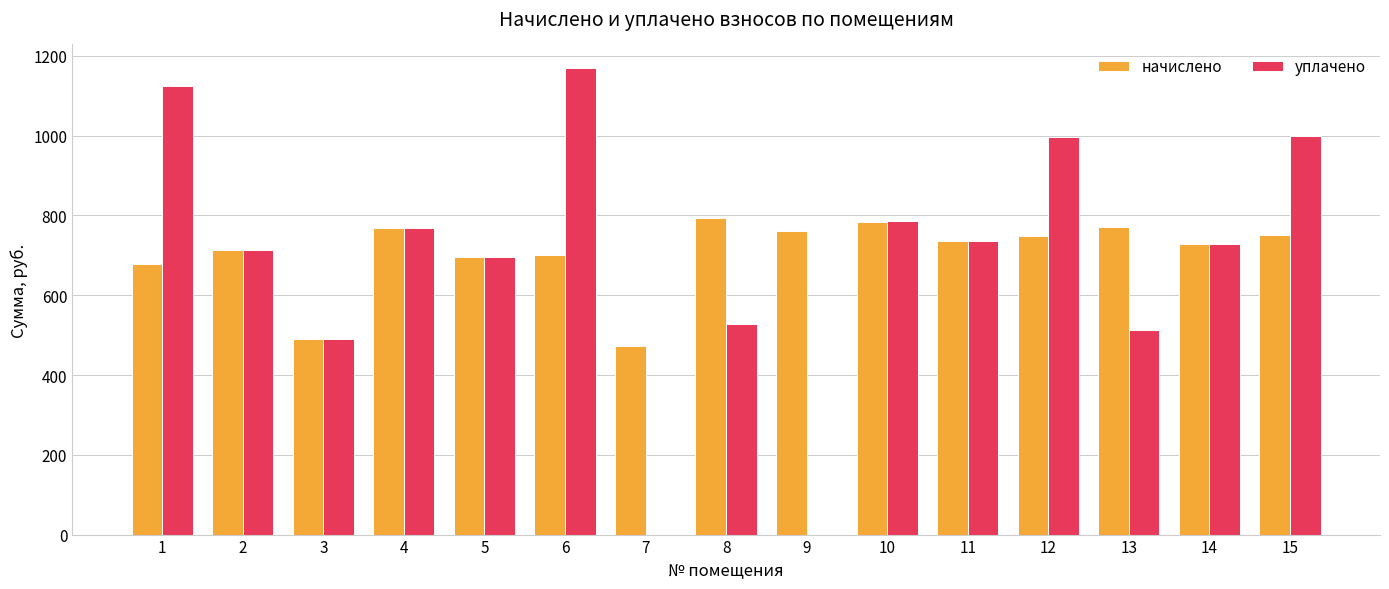

What is the total value across all series at 4?

1537.0